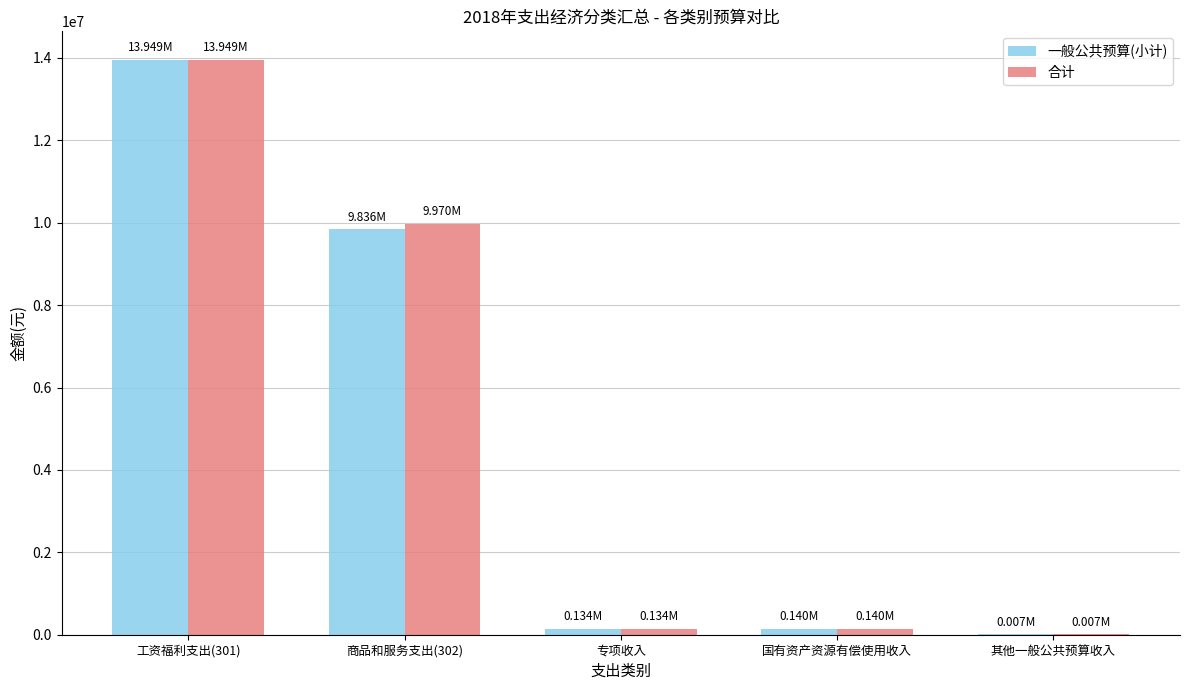

What is the total value across all series at 商品和服务支出(302)?

19806816.1